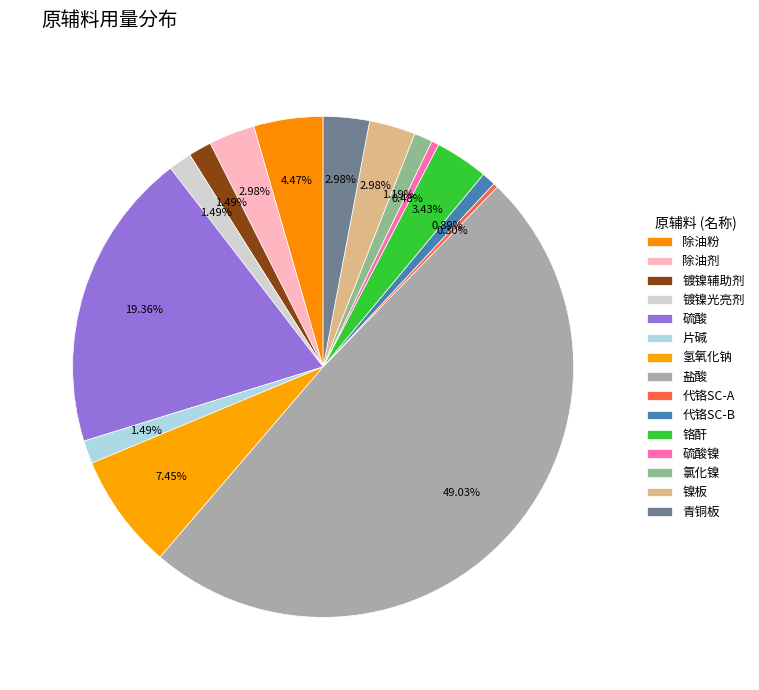

To the nearest percent, what portion does 盐酸 represent?

49%